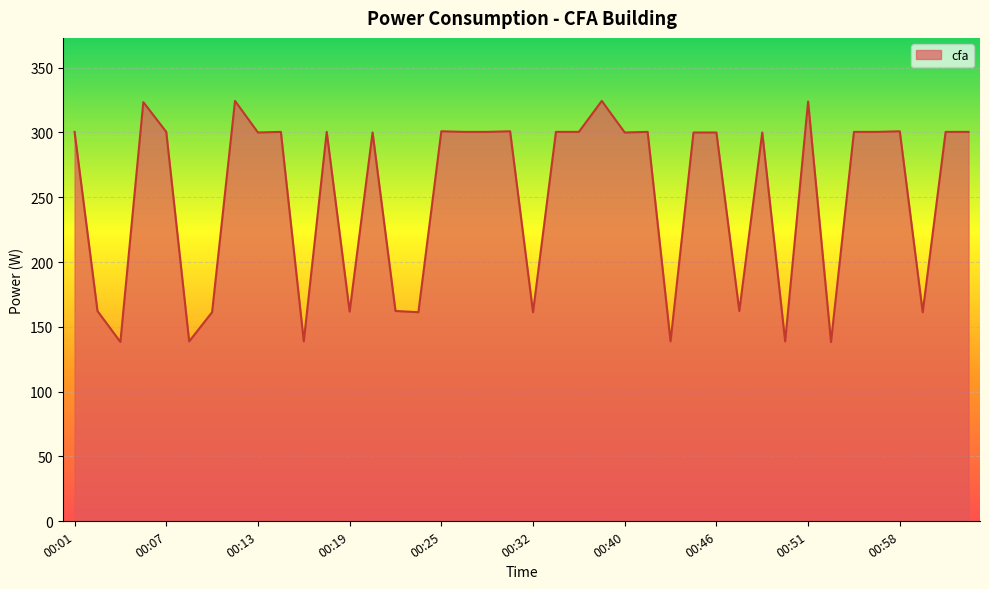

True or false: there are more than 1 points higher than both neighbors.

True